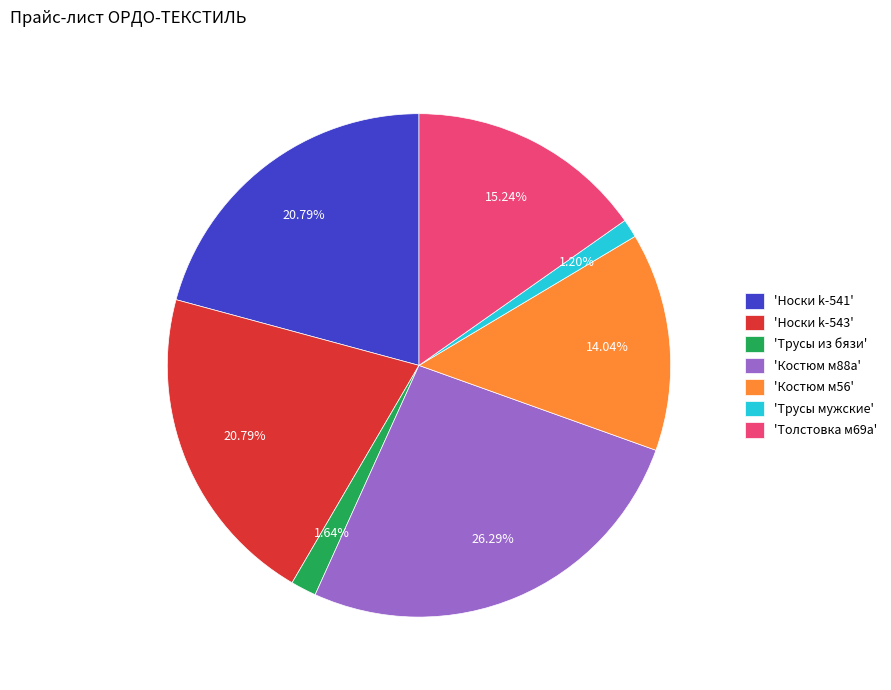

Is there a majority slice in this chart?

No